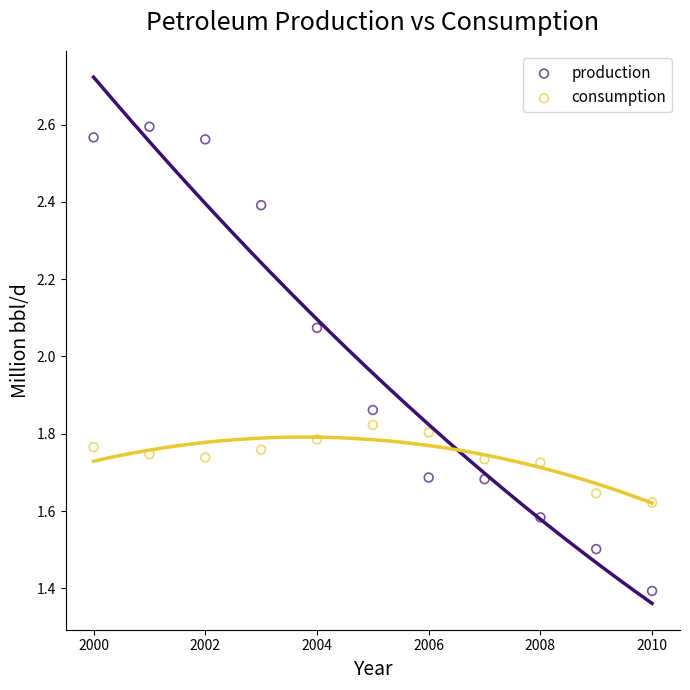

What are all the series names shown in the legend?

production, consumption